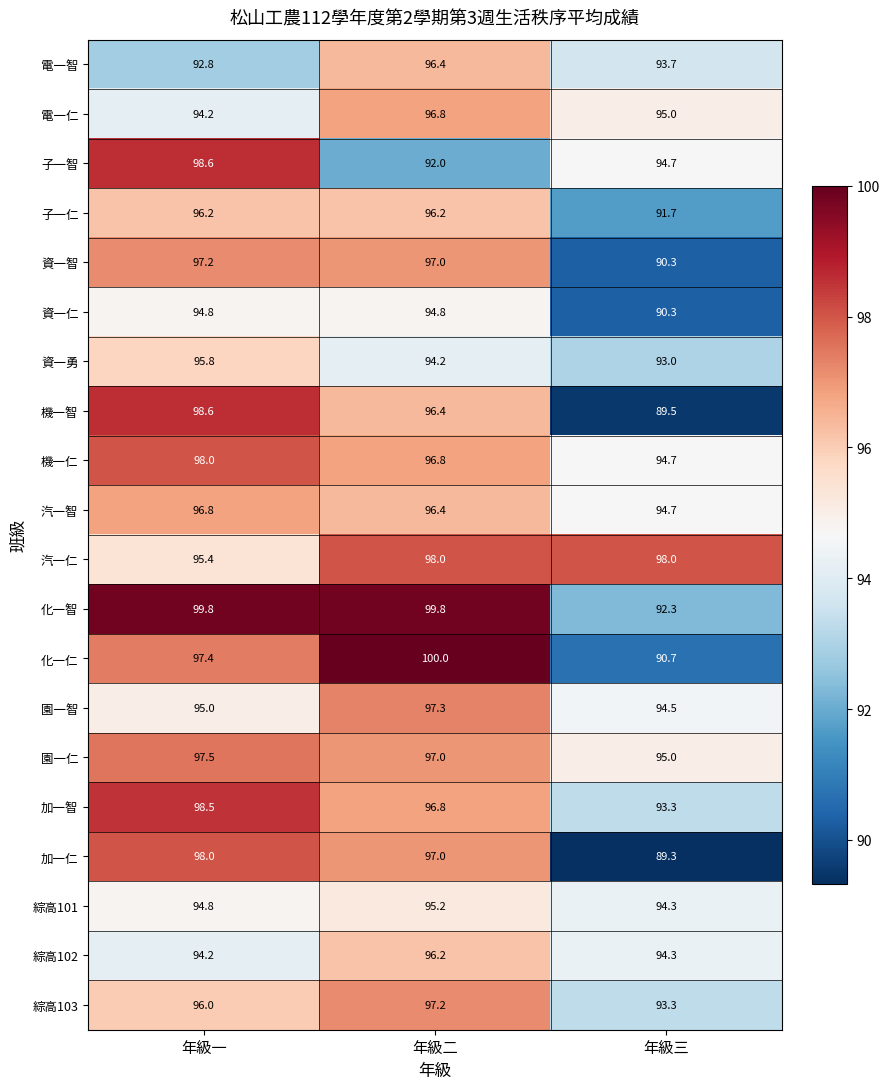

What is the average value of the 機一智 series?

94.8